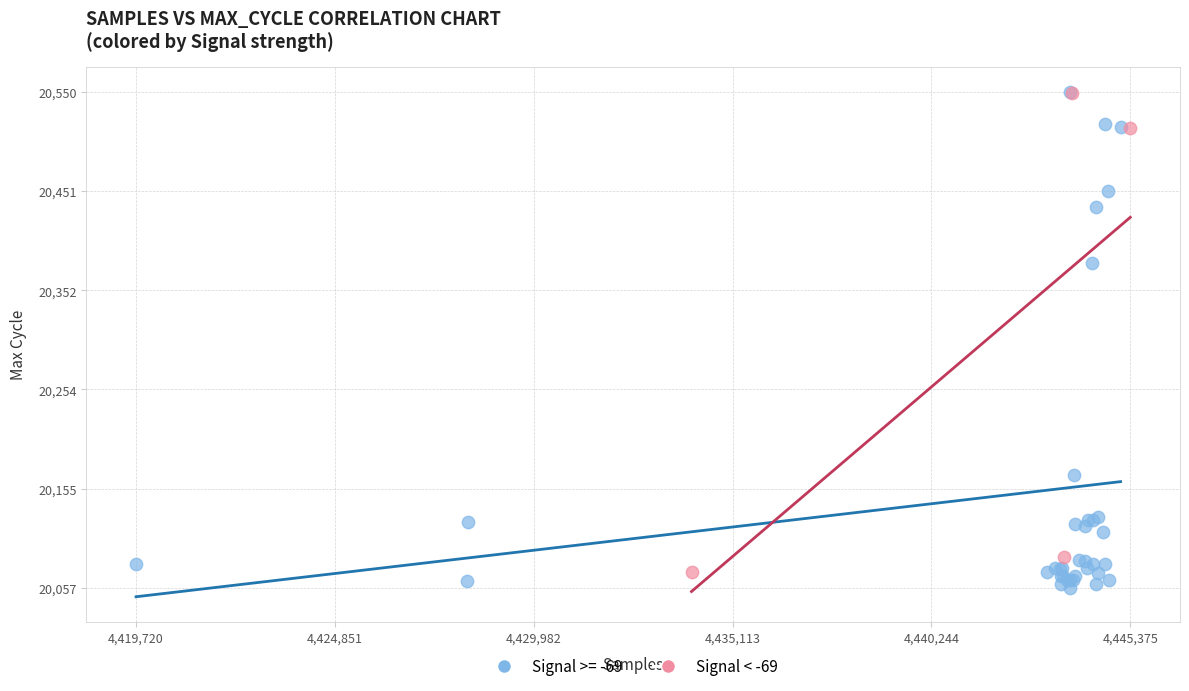

Which series has the widest spread of Y values?

Signal >= -69